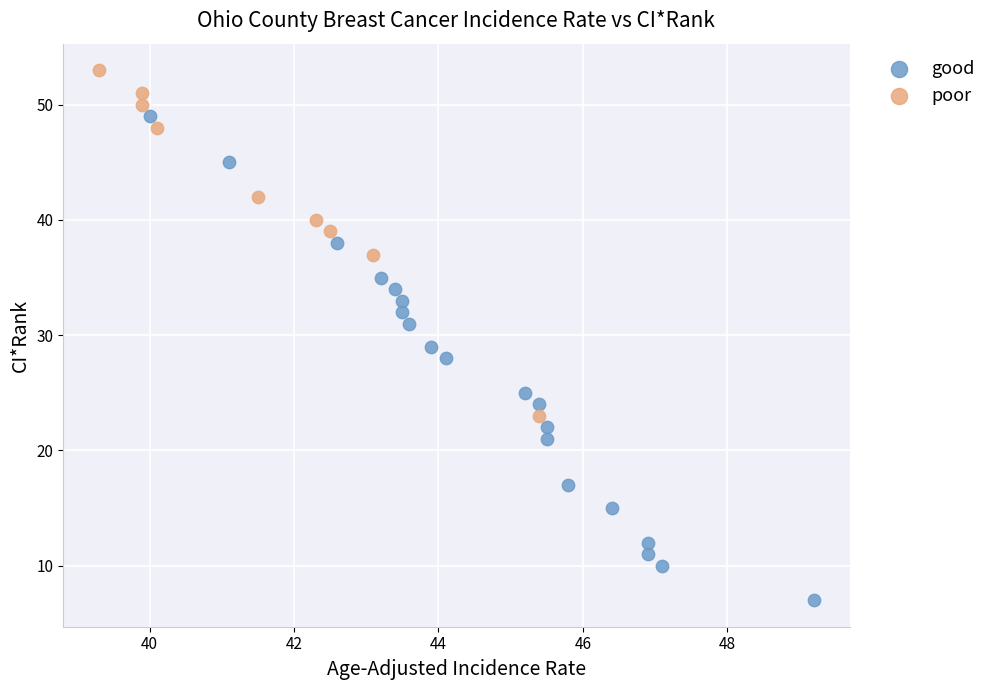

Which series has the largest Y range (max minus min)?

good